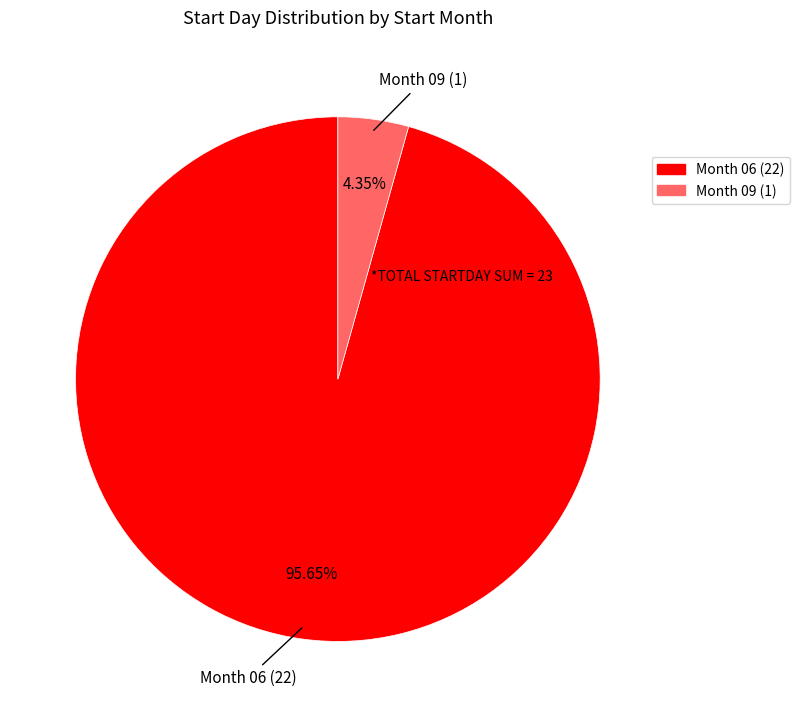

Does any single category account for the majority?

Yes